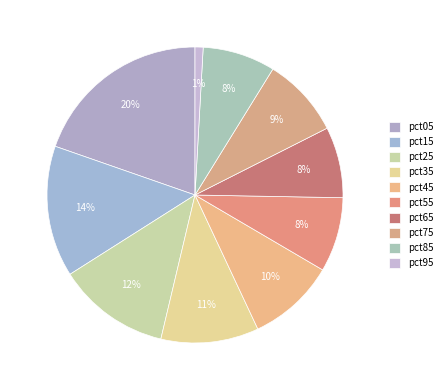

To the nearest percent, what percentage of the pie is pct25?

12%